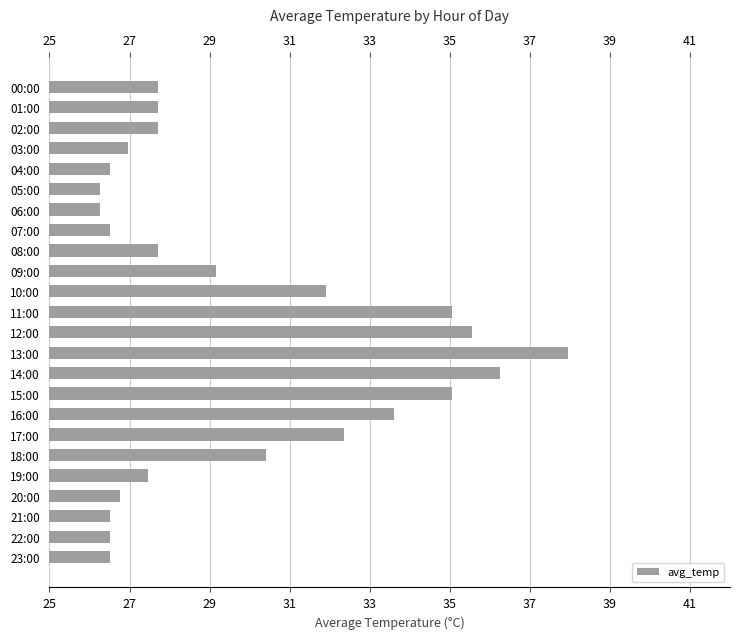

The value at 09:00 is 46.1. True or false?

False